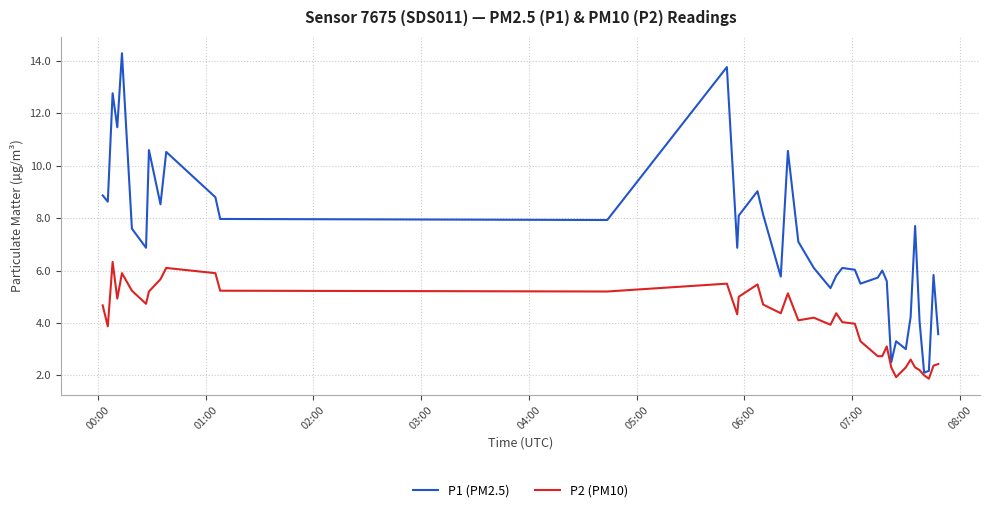

Rank the series by their average value, from lowest to highest.

P2 (PM10), P1 (PM2.5)